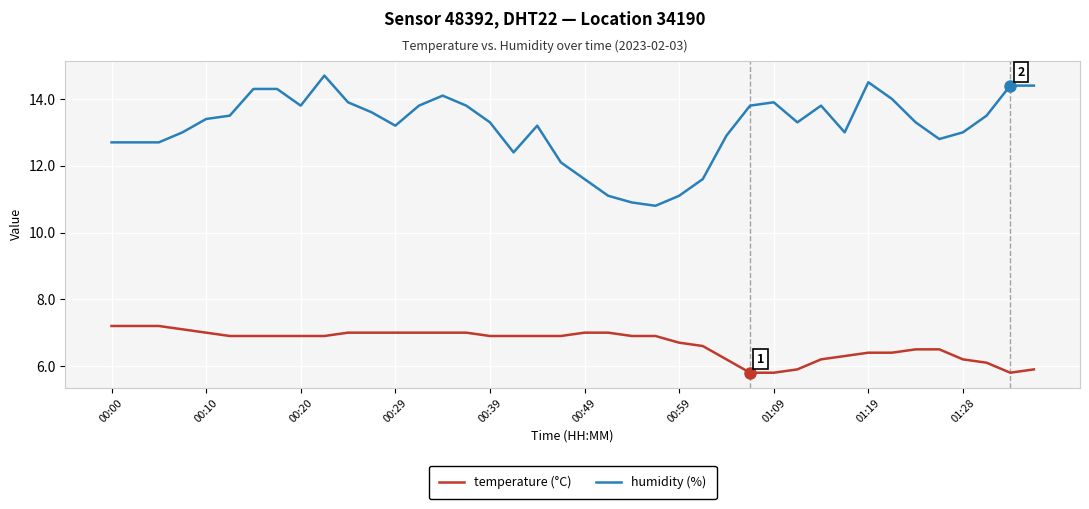

Which series has the largest total across all categories?

humidity (%)